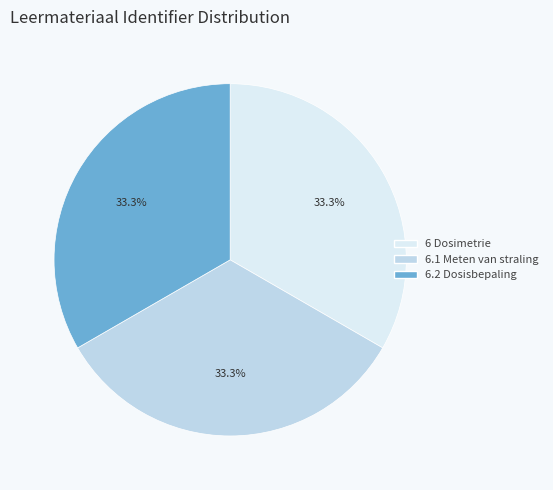

True or false: 6.1 Meten van straling accounts for 33% of the total.

True